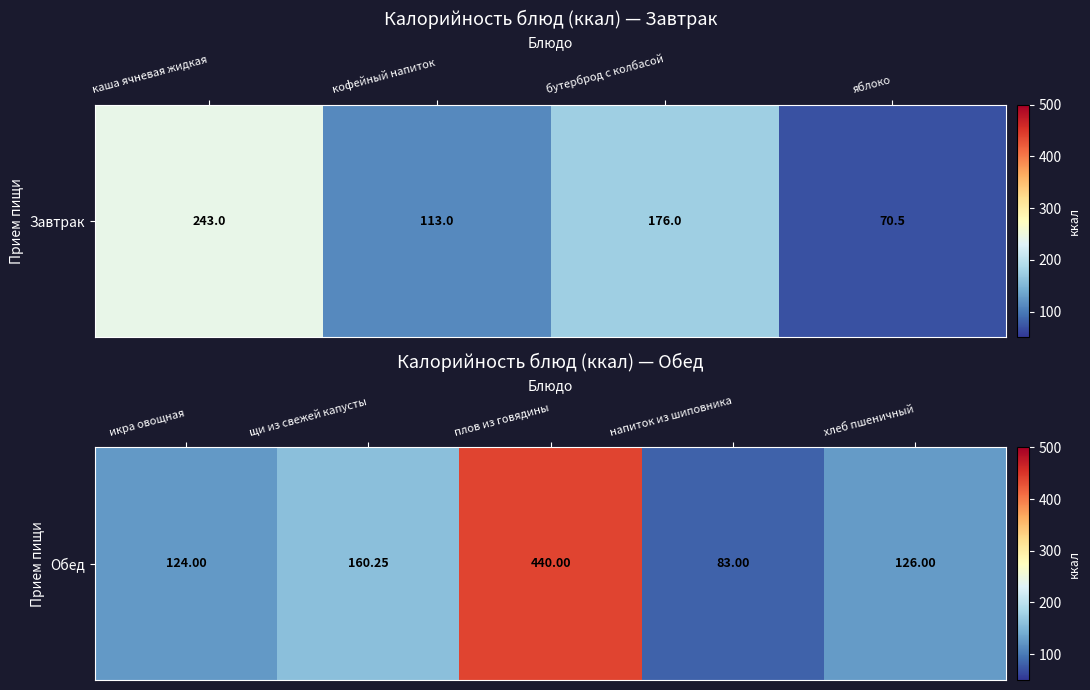

Which has a higher value, плов из говядины or напиток из шиповника?

плов из говядины